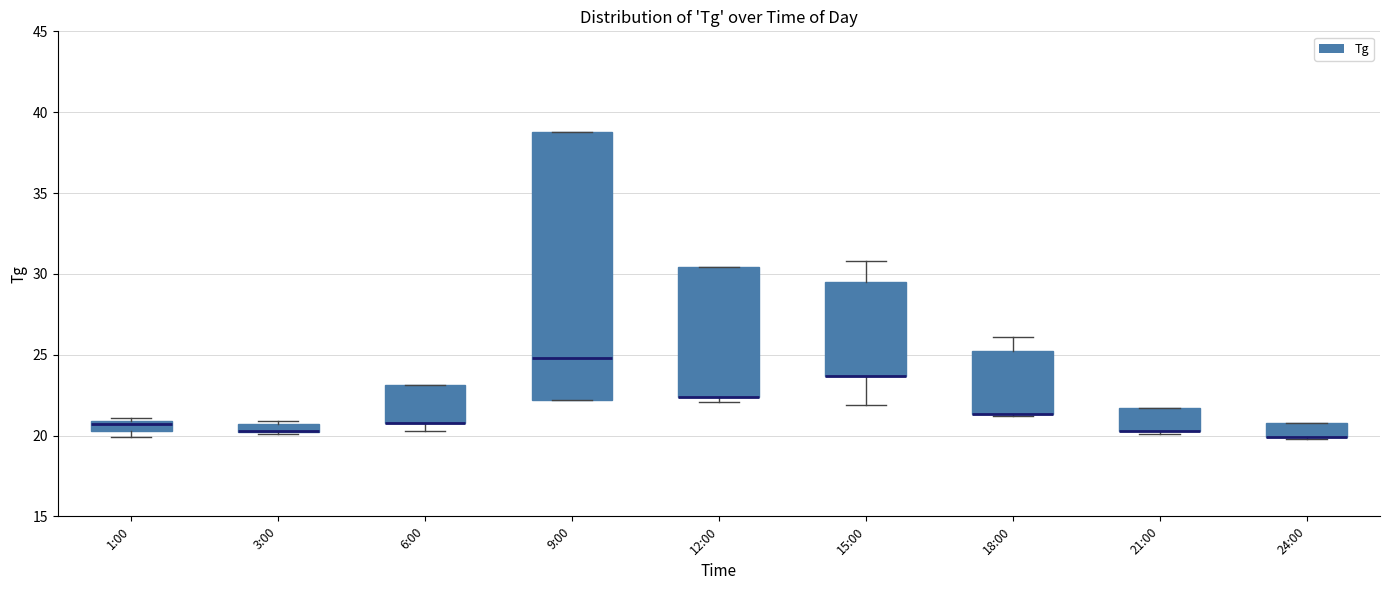

Comparing the boxes themselves (not the whiskers), which one is the tallest?

9:00